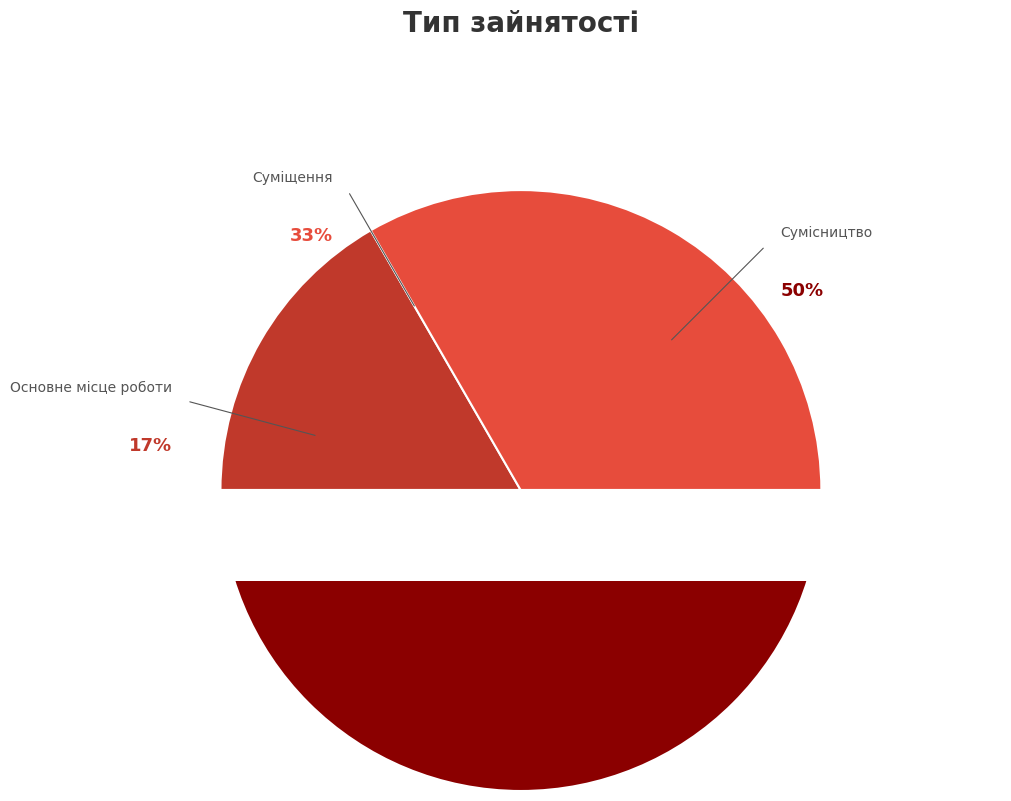

To the nearest percent, what percentage of the pie is Суміщення?

33%